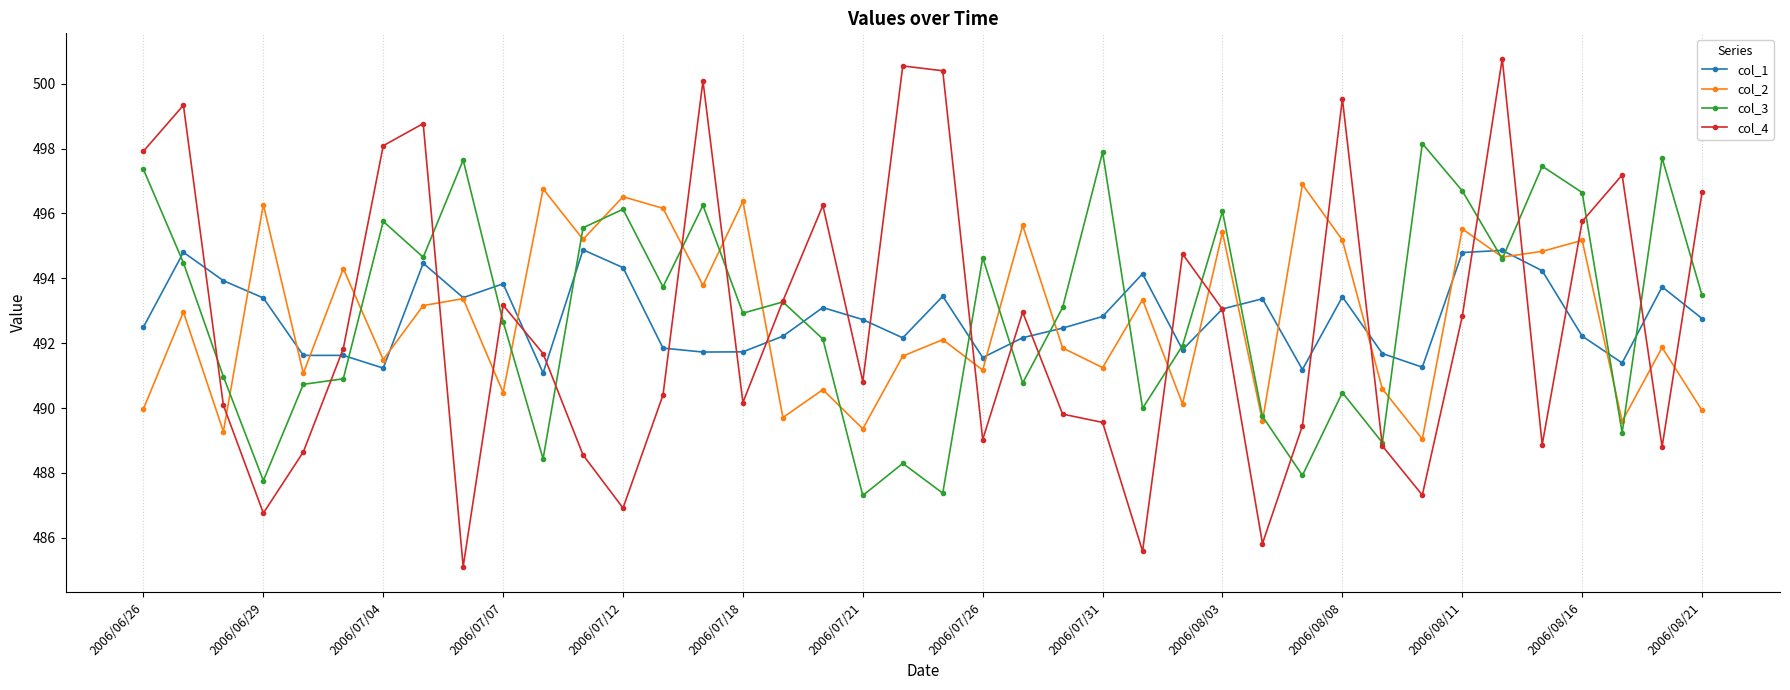

At how many categories does at least one series exceed 494?

32